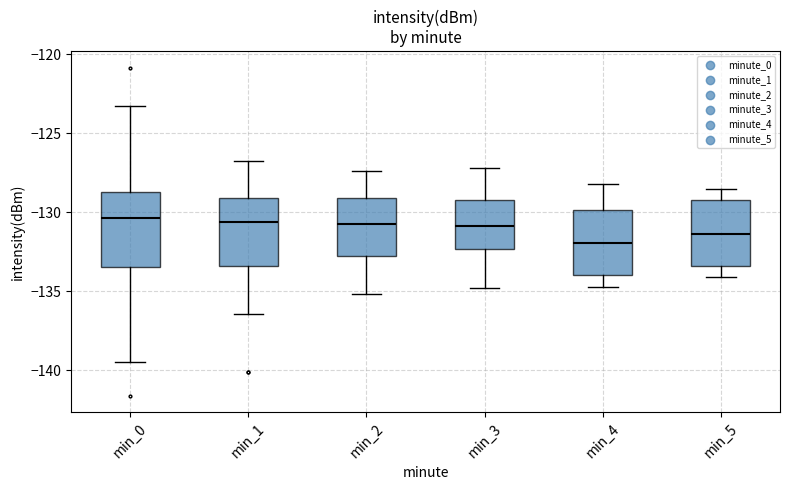

Reading left to right, transcribe this box plot: for each box, give where its median line is, the range the box spans, and where its two whiskers end, as read against the y-axis. The values are not printed on the chart, so give them approximately, as read against the axis.

min_0: median -130.5, box -133.5 to -128.5, whiskers -139.5 to -123.5
min_1: median -130.5, box -133.5 to -129.0, whiskers -136.5 to -127.0
min_2: median -130.5, box -132.5 to -129.0, whiskers -135.0 to -127.5
min_3: median -131.0, box -132.5 to -129.0, whiskers -135.0 to -127.0
min_4: median -132.0, box -134.0 to -130.0, whiskers -134.5 to -128.0
min_5: median -131.5, box -133.5 to -129.0, whiskers -134.0 to -128.5